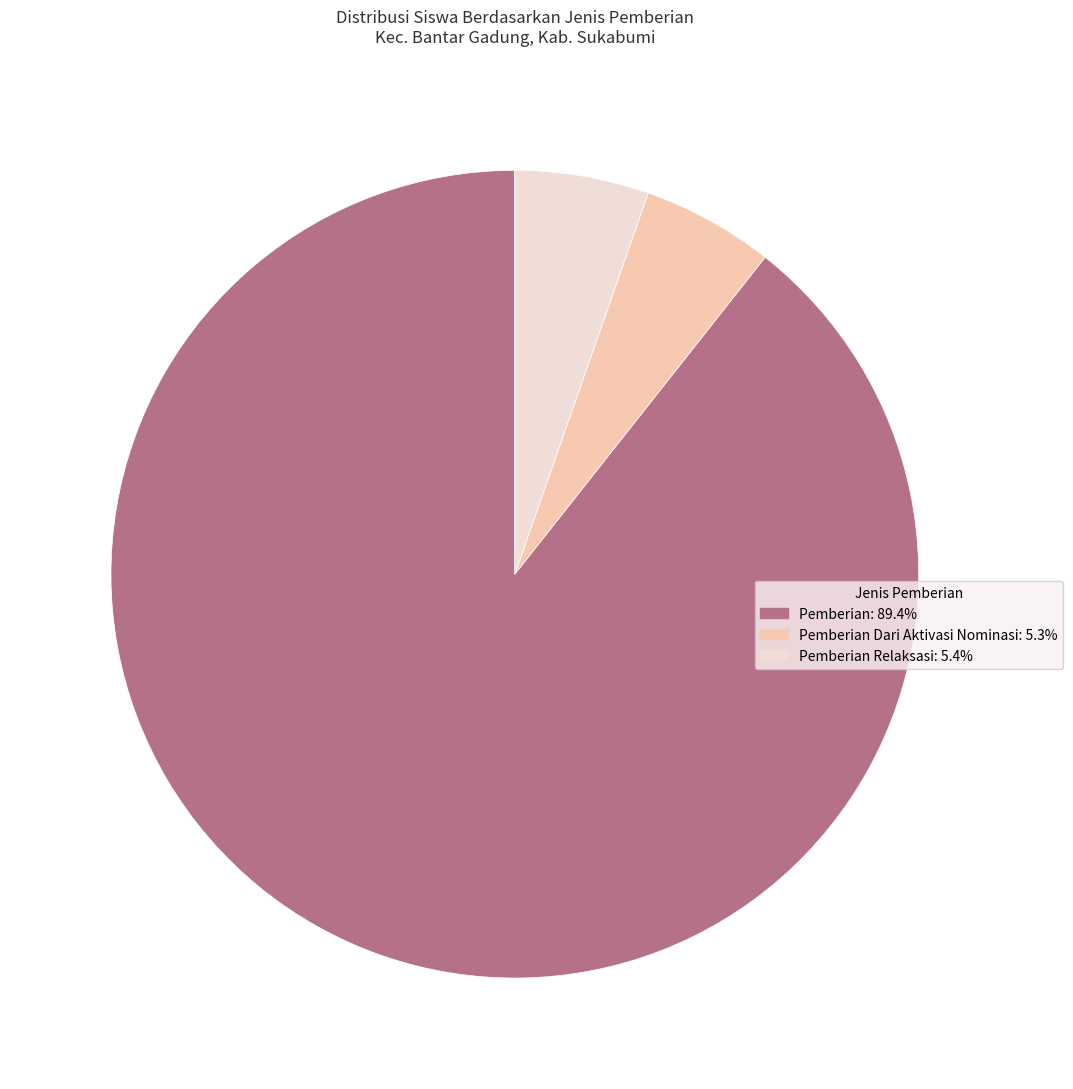

Does any single category account for the majority?

Yes